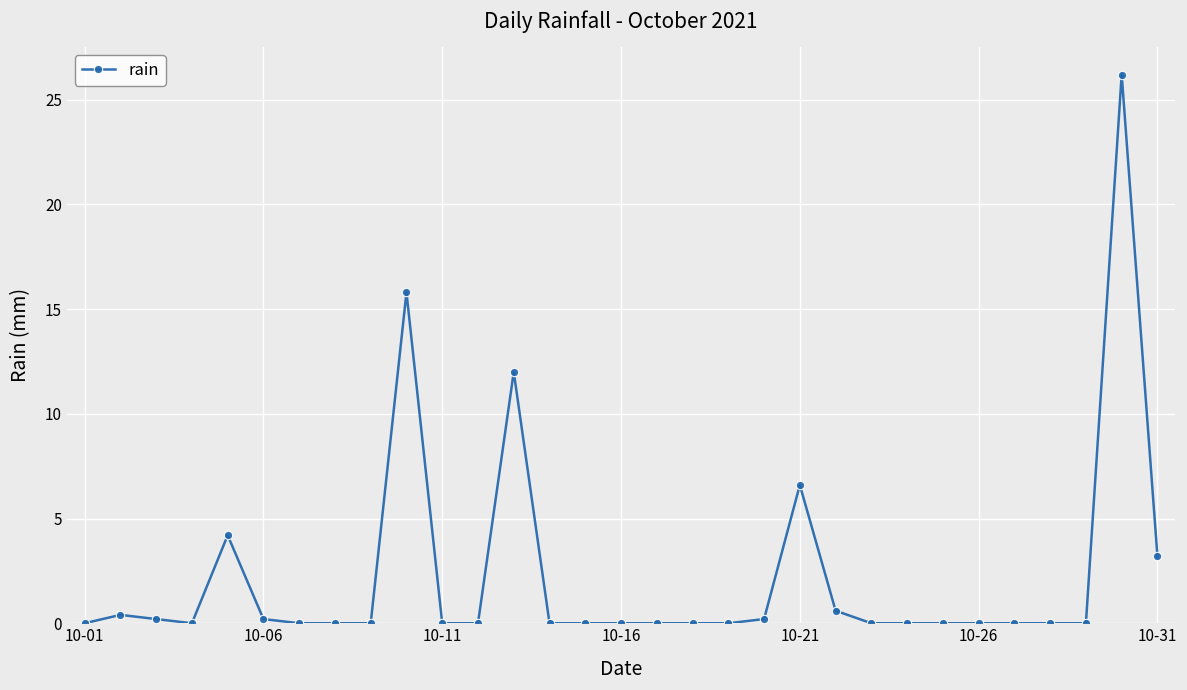

What is the greatest value displayed?

26.2